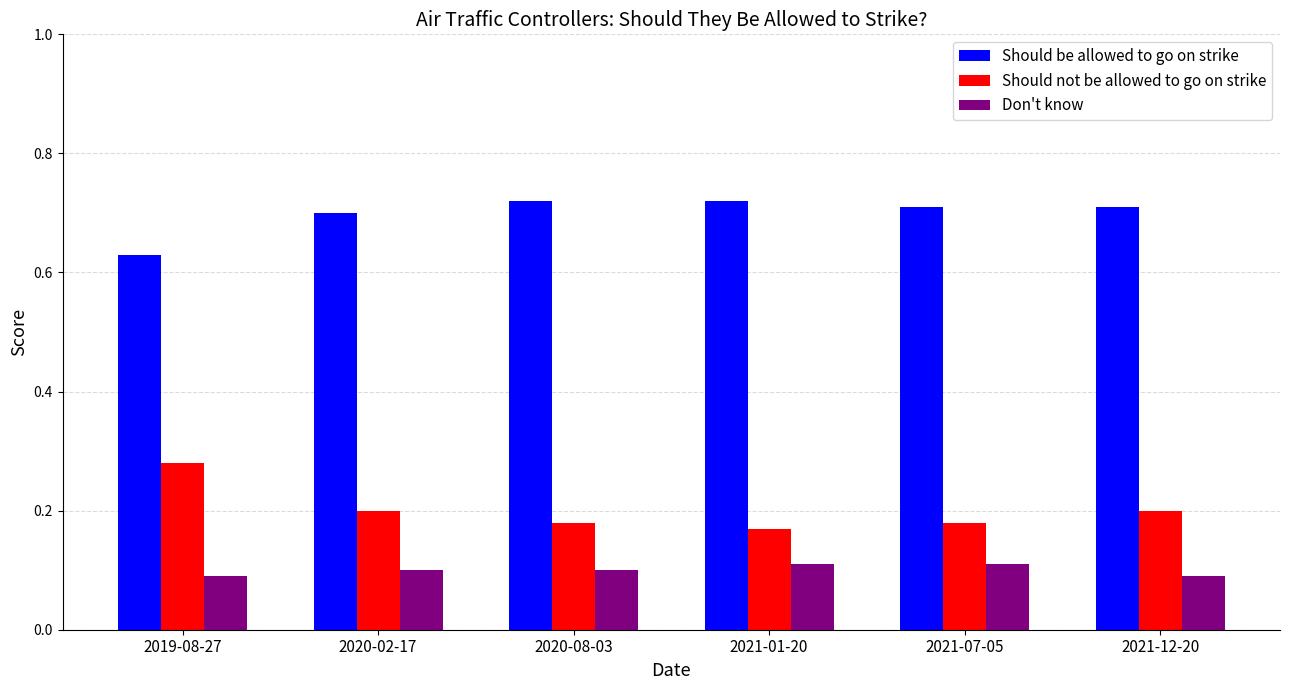

Count the Should be allowed to go on strike values in the range 0 to 1.

6